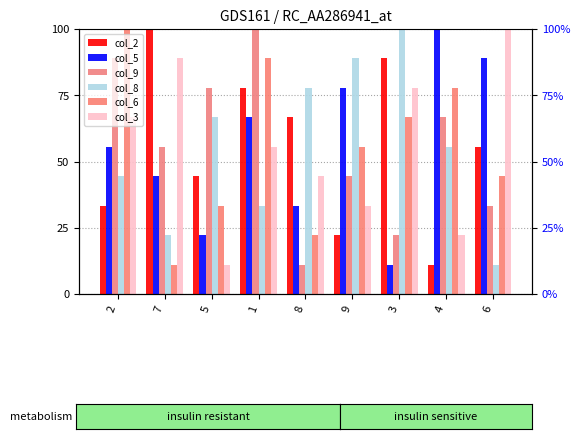

Between 1 and 9, which is larger?

1